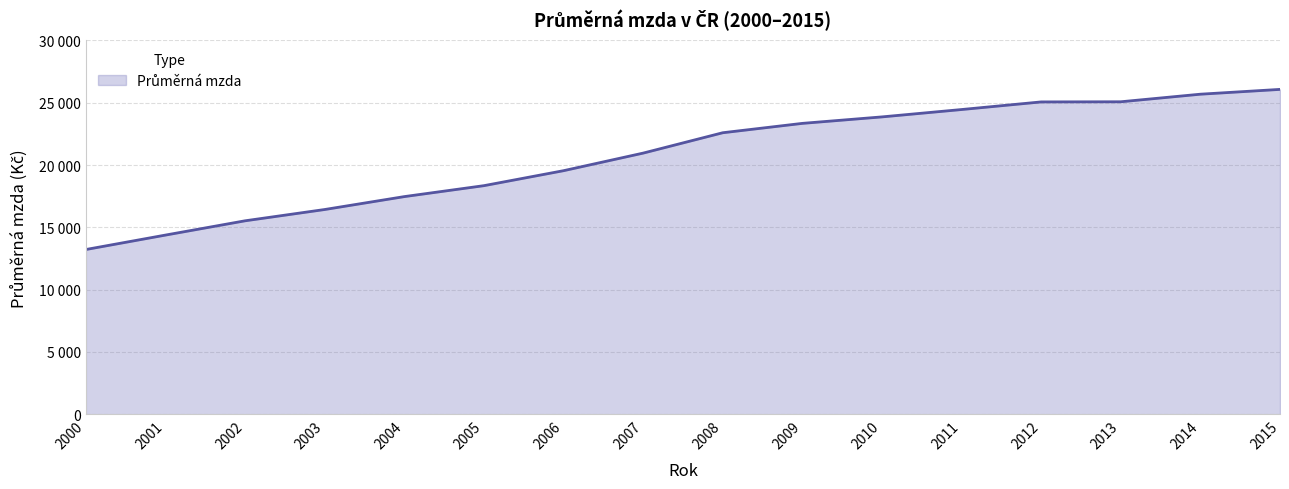

Where is the data nearest to the value 19645?

2006